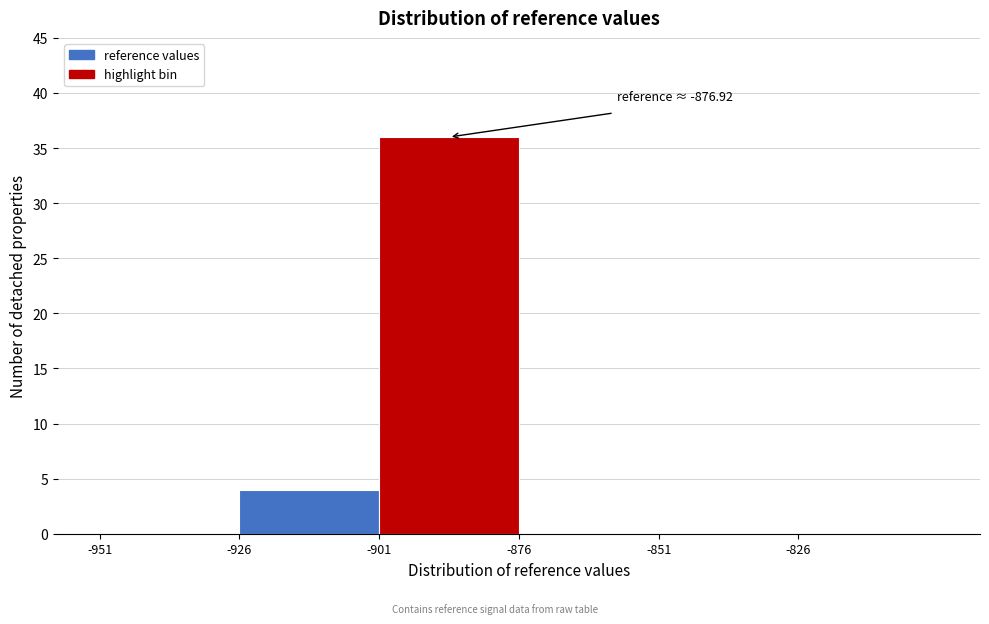

Over which range of the x-axis is the bar tallest?

-900 to -875